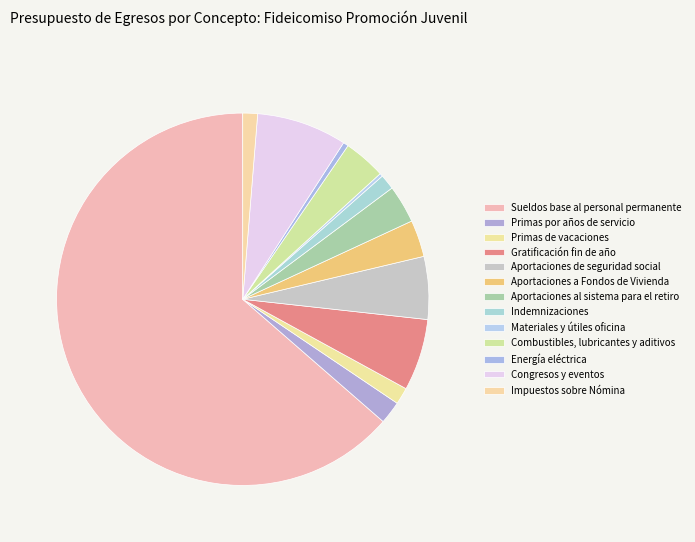

Combined, what portion of the pie is Congresos y eventos and Primas de vacaciones?

9.3%